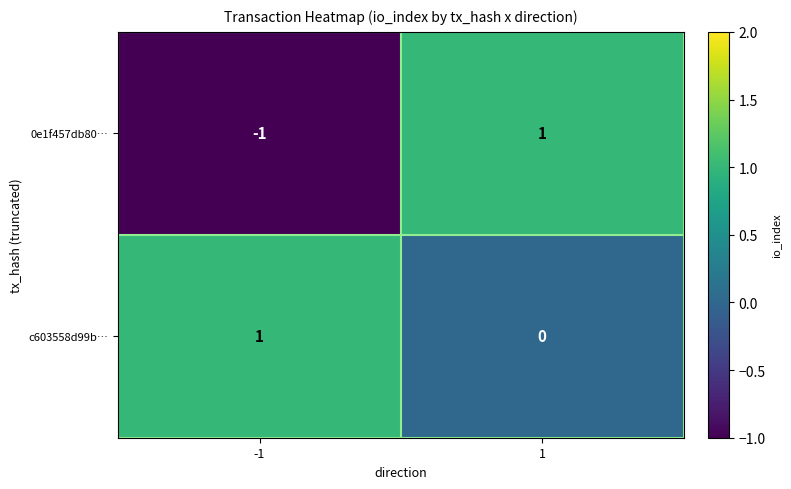

Rank the categories by c603558d99b… value from highest to lowest.

-1, 1